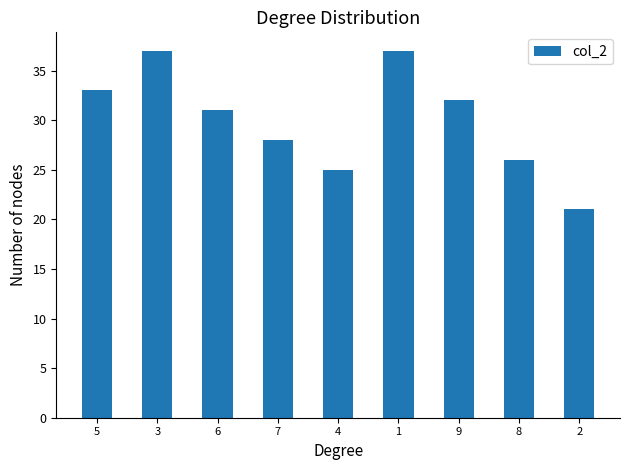

What is the sum of all values?

270